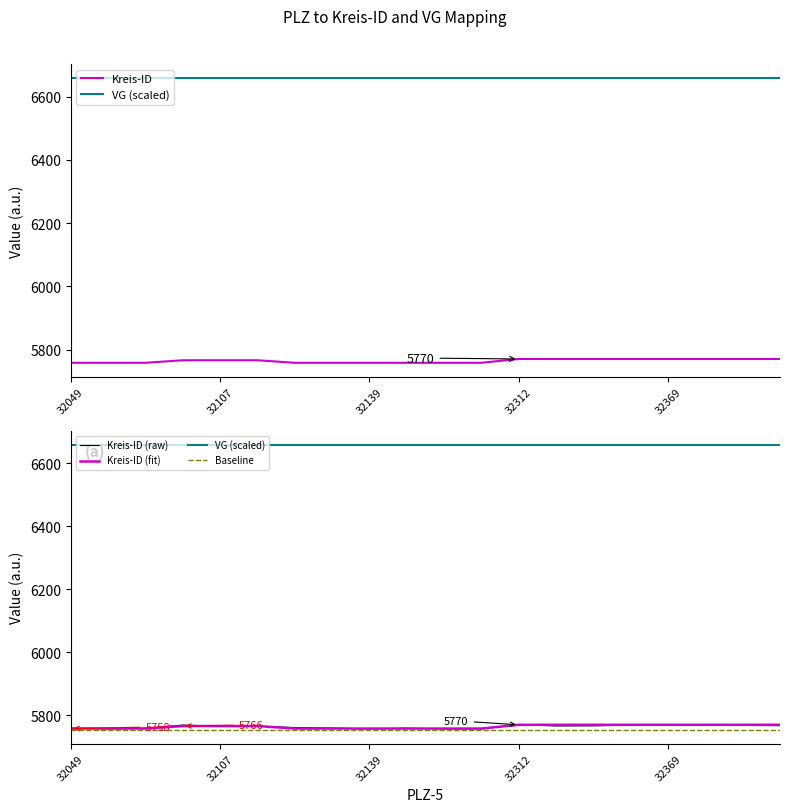

What is the spread (max minus min) of values at 32107?

903.0